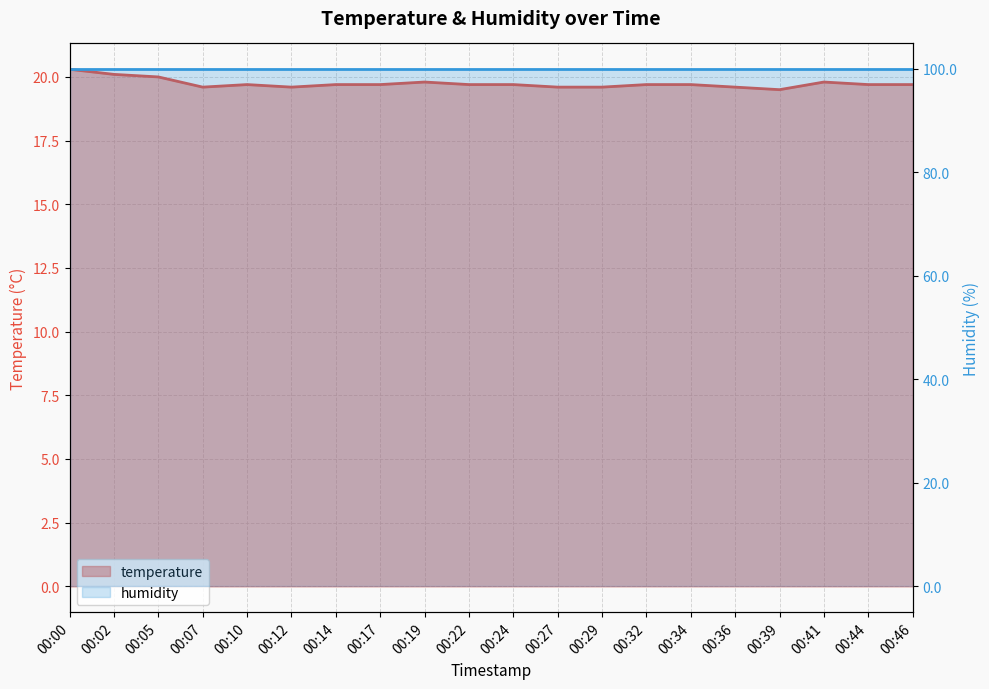

True or false: the data shows 6.8 at 00:12.

False